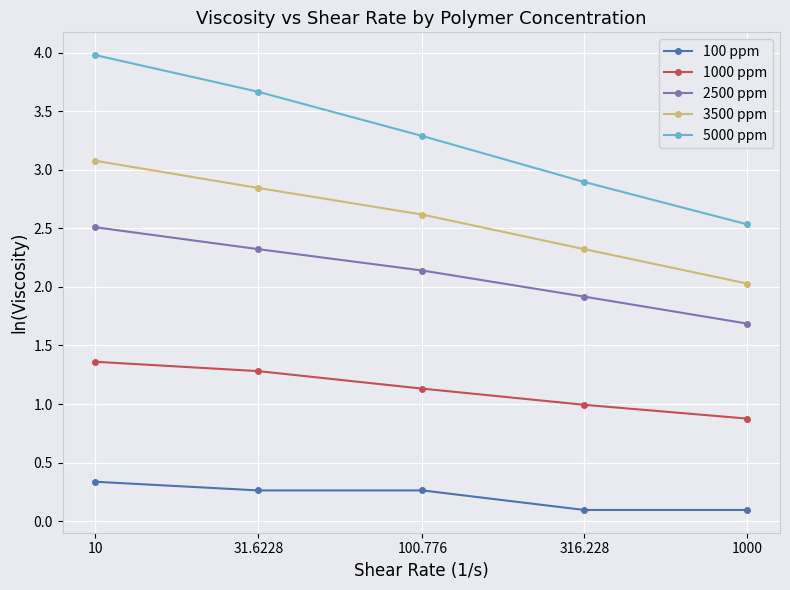

Which series has the largest range (max minus min)?

5000 ppm